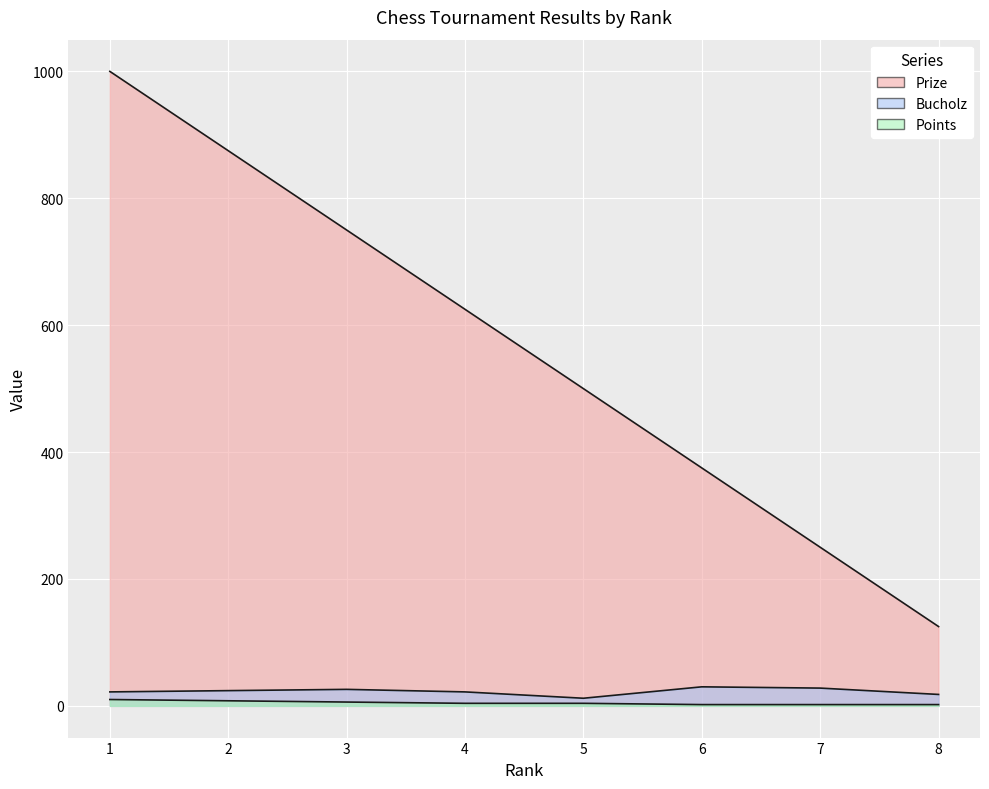

At which label does Points first exceed 4?

1